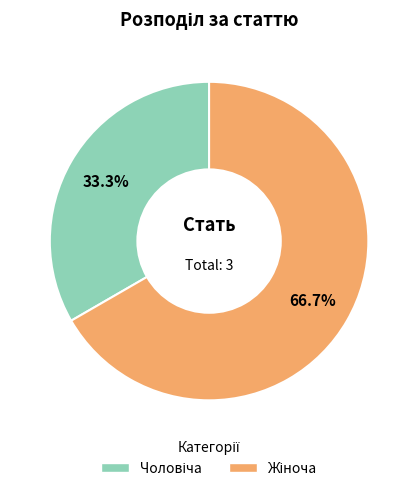

Does any single category account for the majority?

Yes